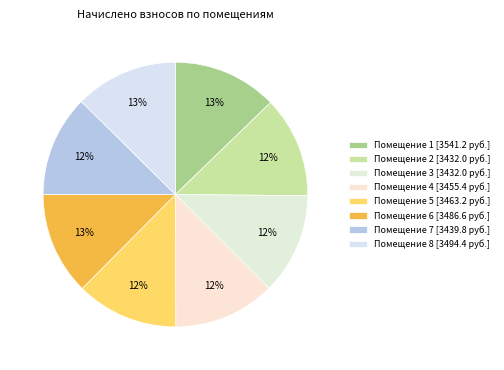

Which slice is the largest?

1